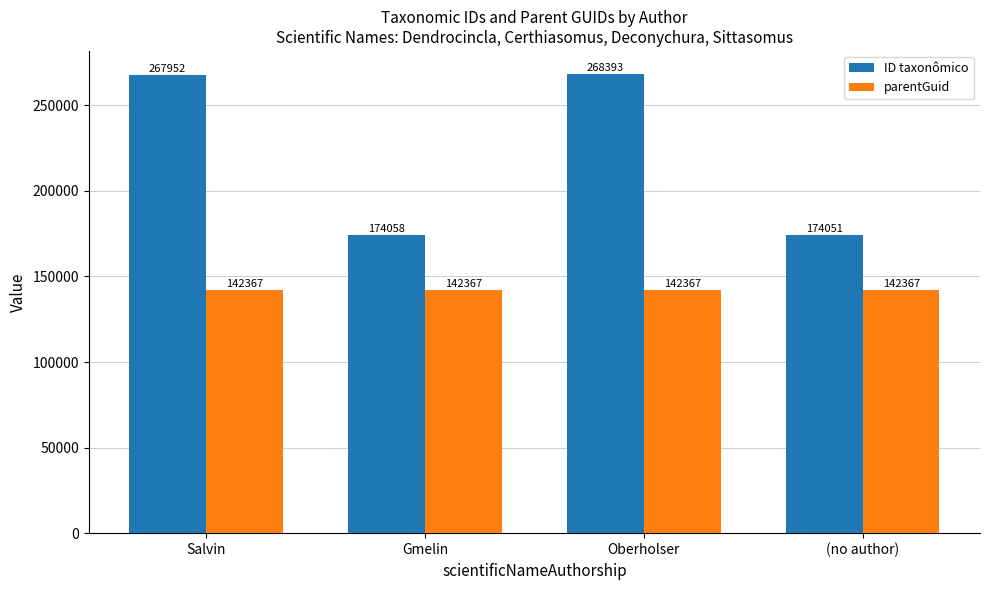

At which label is ID taxonômico closest to 221222?

Salvin